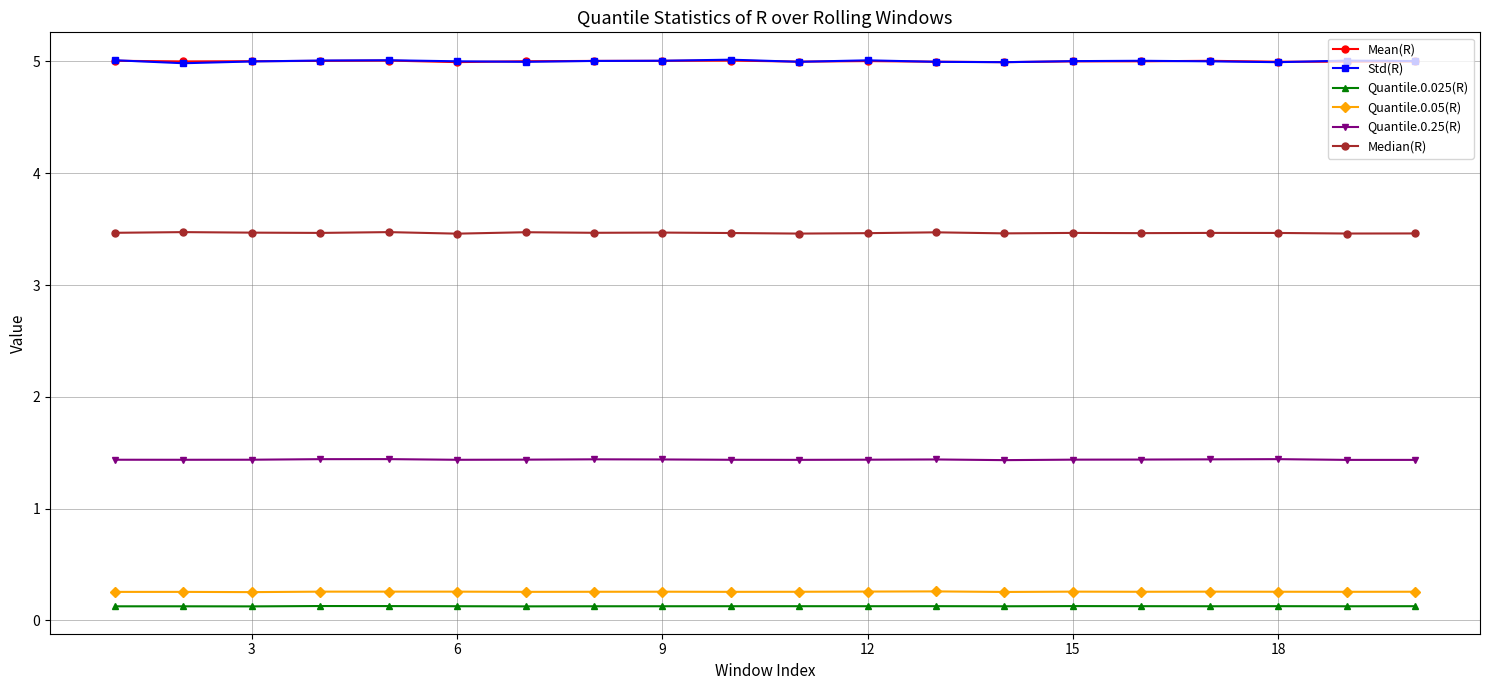

True or false: Median(R) has more than 2 points higher than both neighbors.

True